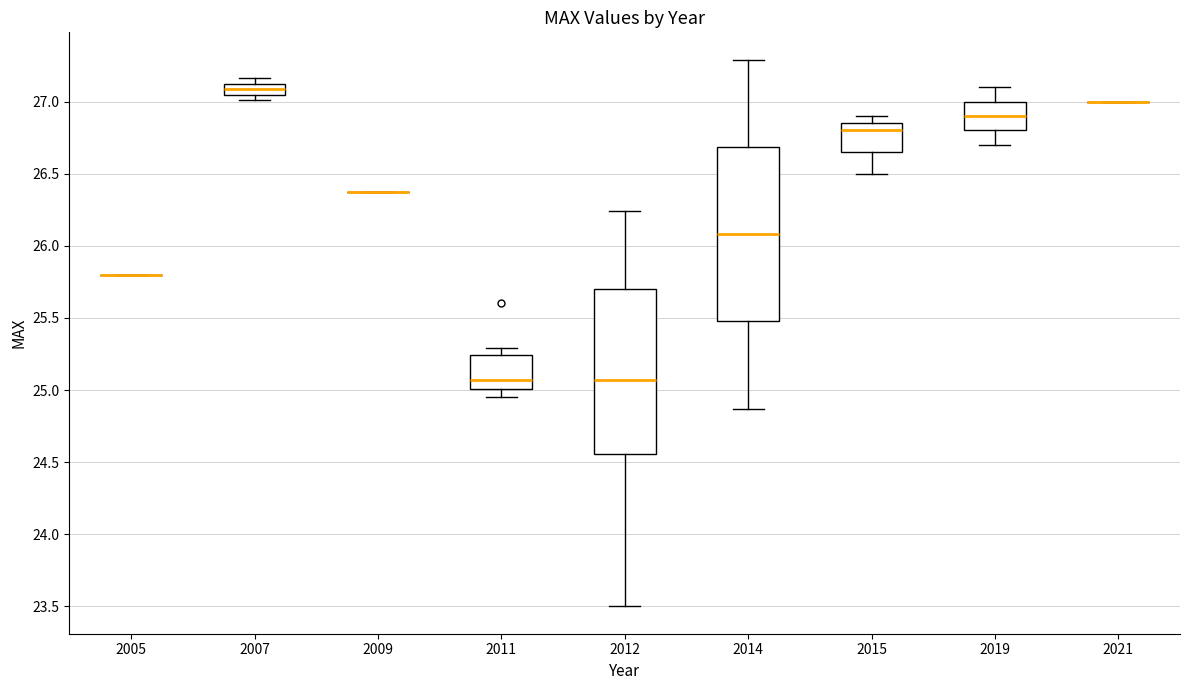

Reading left to right, transcribe this box plot: for each box, give where its median line is, the range the box spans, and where its two whiskers end, as read against the y-axis. The values are not printed on the chart, so give them approximately, as read against the axis.

2005: box collapsed to a line at 25.80, whiskers 25.80 to 25.80
2007: median 27.10 (inside the box), box 27.05 to 27.10, whiskers 27.00 to 27.15
2009: box collapsed to a line at 26.35, whiskers 26.35 to 26.35
2011: median 25.05, box 25.00 to 25.25, whiskers 24.95 to 25.30
2012: median 25.05, box 24.55 to 25.70, whiskers 23.50 to 26.25
2014: median 26.10, box 25.50 to 26.70, whiskers 24.85 to 27.30
2015: median 26.80, box 26.65 to 26.85, whiskers 26.50 to 26.90
2019: median 26.90, box 26.80 to 27.00, whiskers 26.70 to 27.10
2021: box collapsed to a line at 27.00, whiskers 27.00 to 27.00